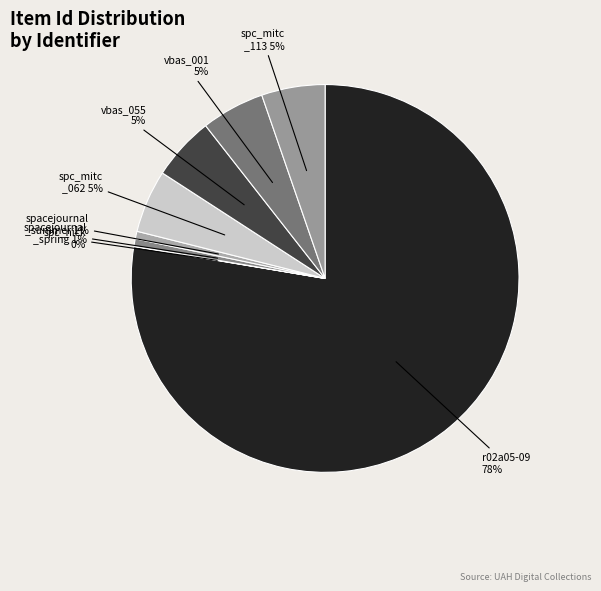

What is the smallest slice in the pie chart?

spc_nick_000001_000002